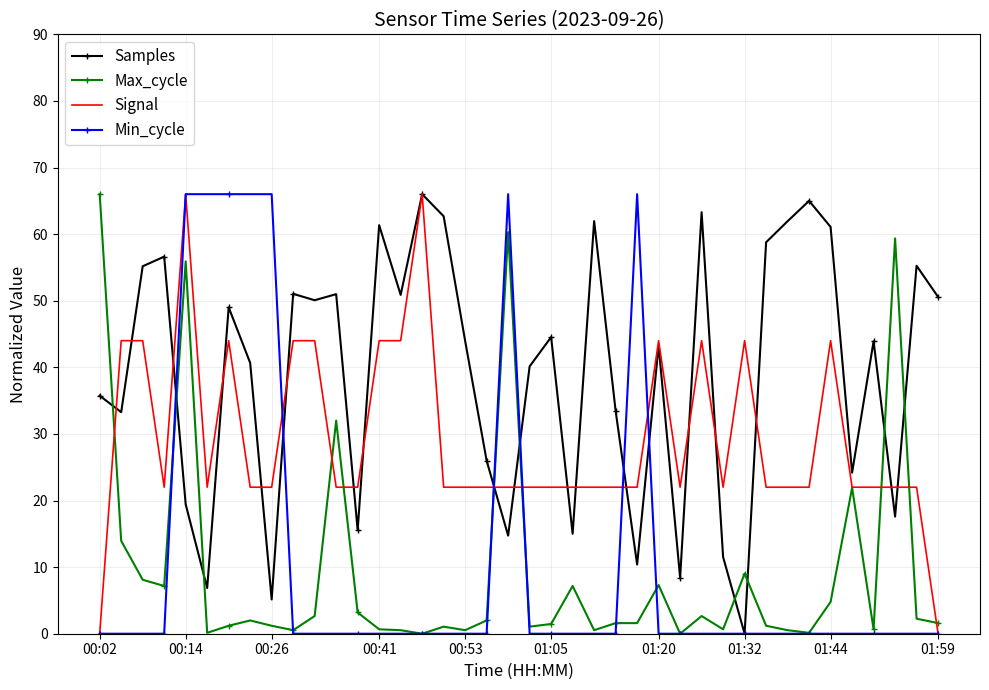

What is the highest value of the Signal series?

66.0